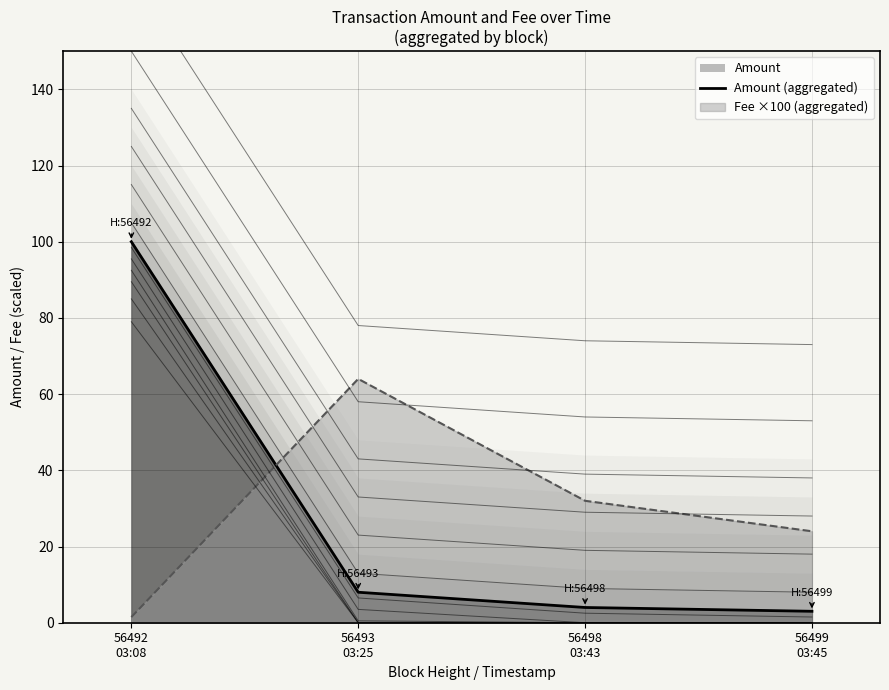

What is the difference between the maximum and minimum values?

97